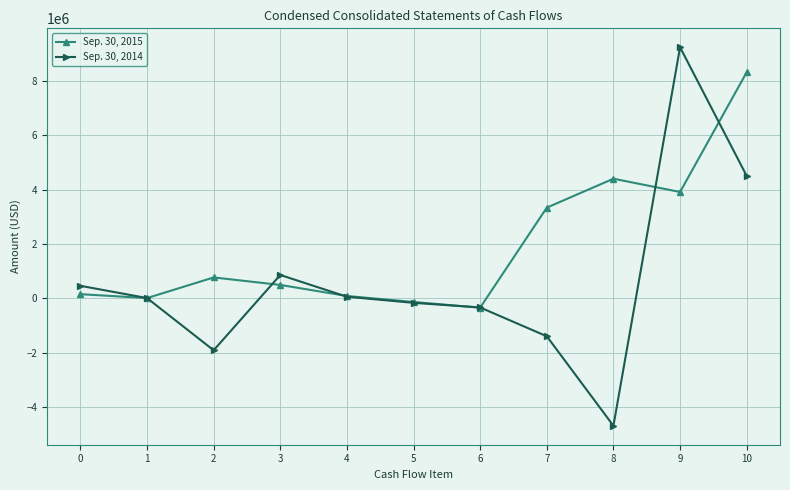

What is the difference between the highest and lowest values at 2?

2674593